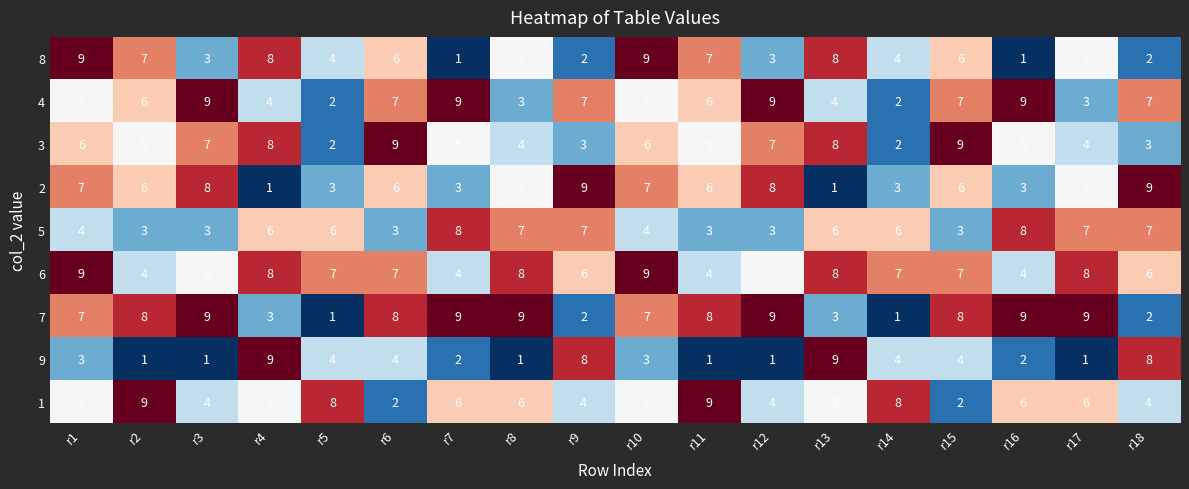

Count the number of categories in the chart.

18